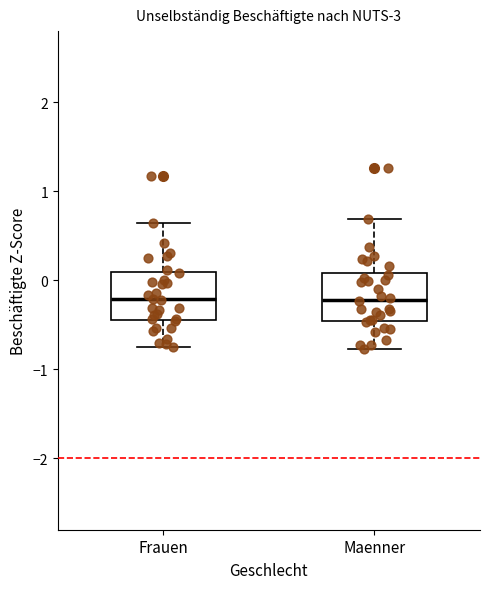

Reading left to right, read every box against the y-axis: the position of its median line, the range the box covers, and the ends of its whiskers. The values are not printed on the chart, so give them approximately, as read against the axis.

Frauen: median -0.2, box -0.4 to 0.1, whiskers -0.8 to 0.6
Maenner: median -0.2, box -0.5 to 0.1, whiskers -0.8 to 0.7